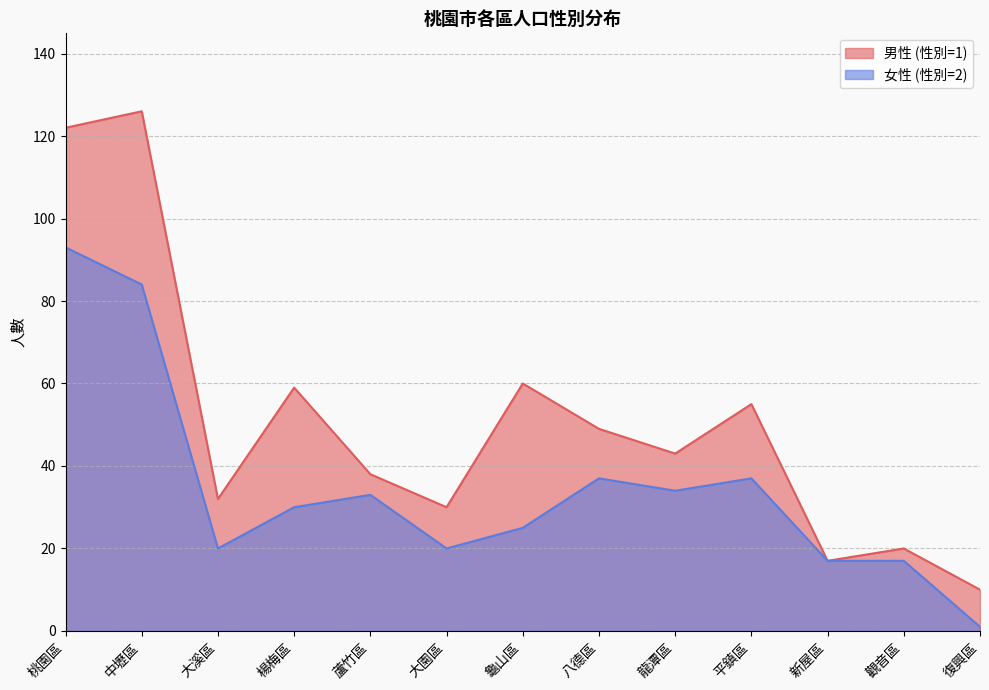

At which label is 女性 (性別=2) closest to 47?

八德區